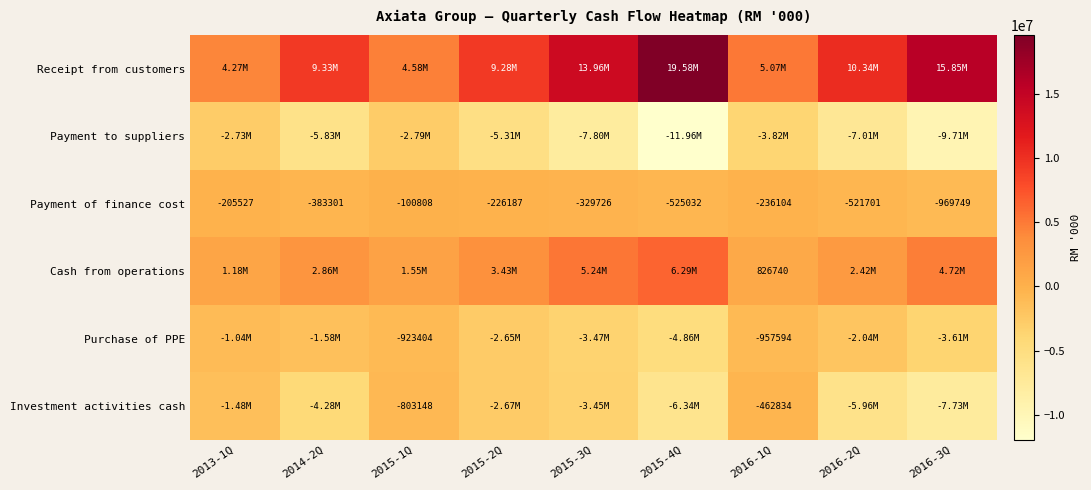

What is the difference between the Payment of finance cost values at 2015-3Q and 2015-2Q?

103539